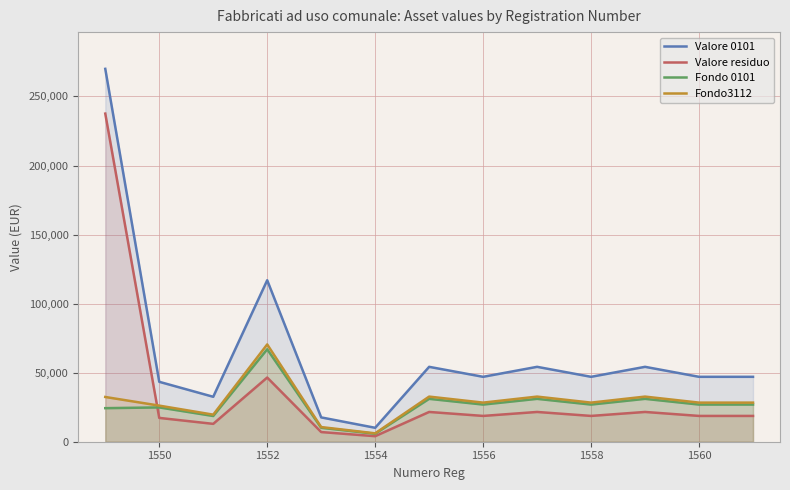

What is the lowest value of the Fondo3112 series?

6077.0